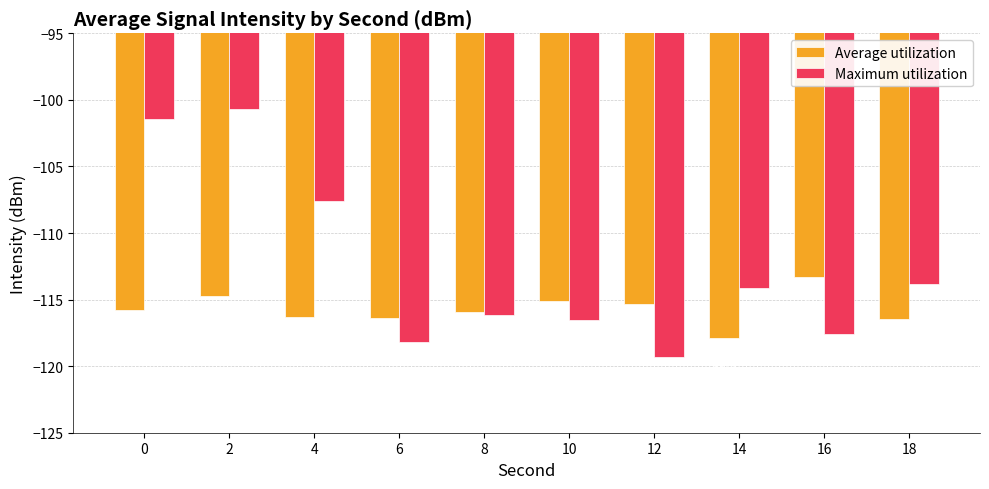

What is the approximate value of Maximum utilization at 8?

-116.1